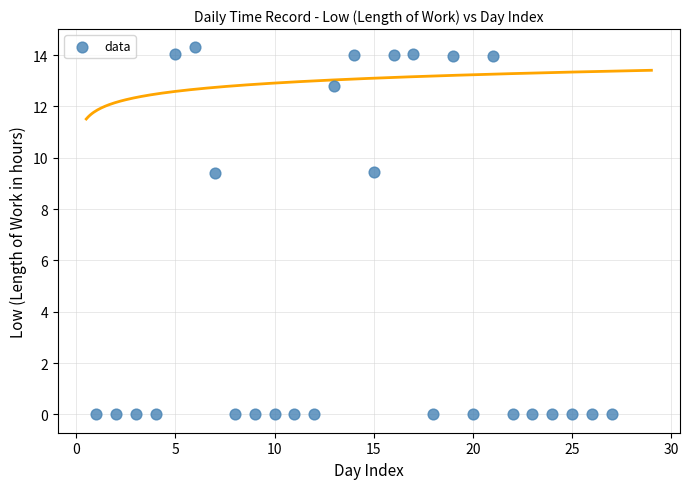

What is the range of Y values (max minus min)?

14.3